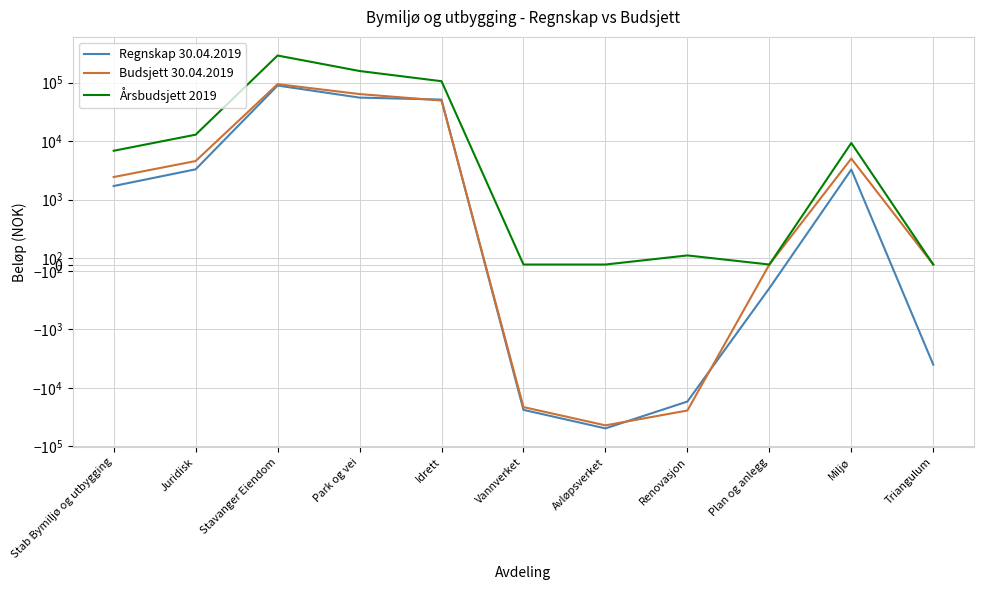

True or false: Regnskap 30.04.2019 has a value of 1706.2 at Stab Bymiljø og utbygging.

True